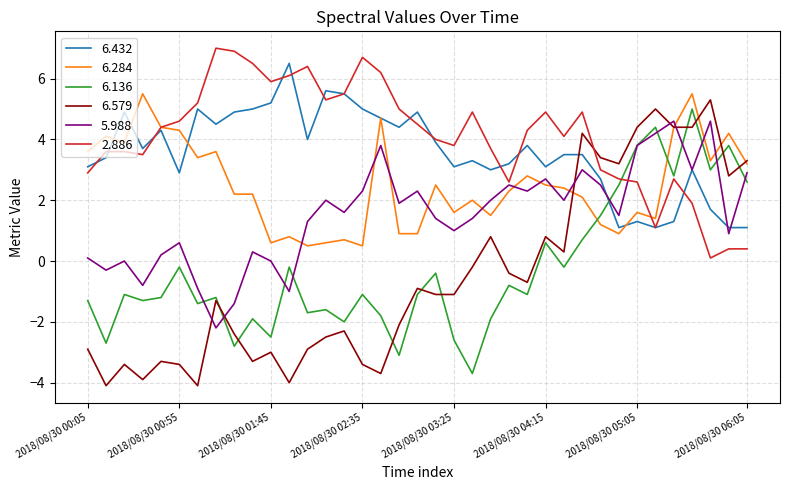

After their last crossing, which series has the higher values: 6.579 or 2.886?

6.579